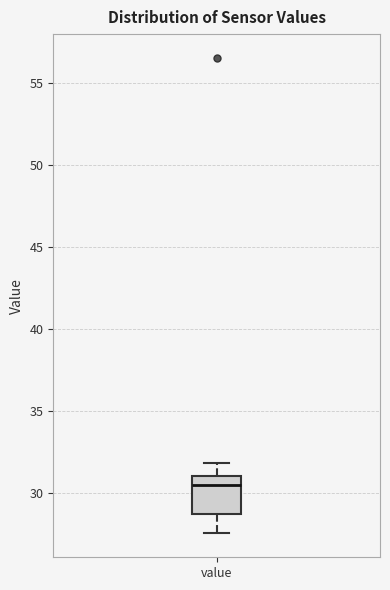

Where is the upper edge of the box for value on the y-axis? The values are not printed on the chart, so give them approximately, as read against the axis.

31.0